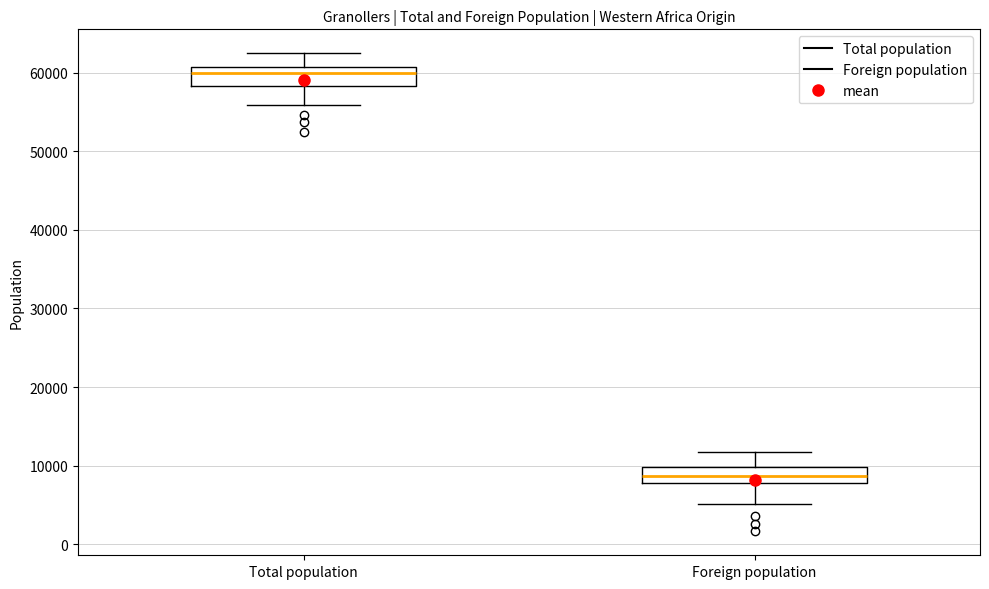

Where does the upper whisker of the box for Total population end on the y-axis? The values are not printed on the chart, so give them approximately, as read against the axis.

62000